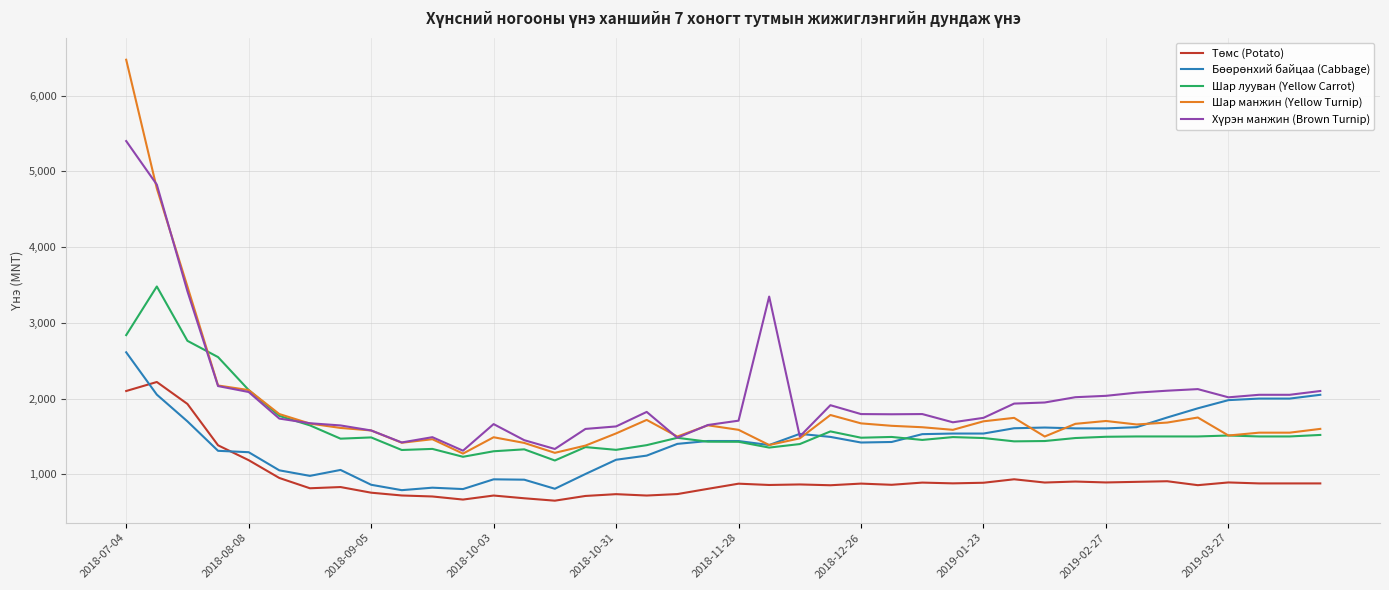

What is the maximum value for Шар лууван (Yellow Carrot)?

3480.0